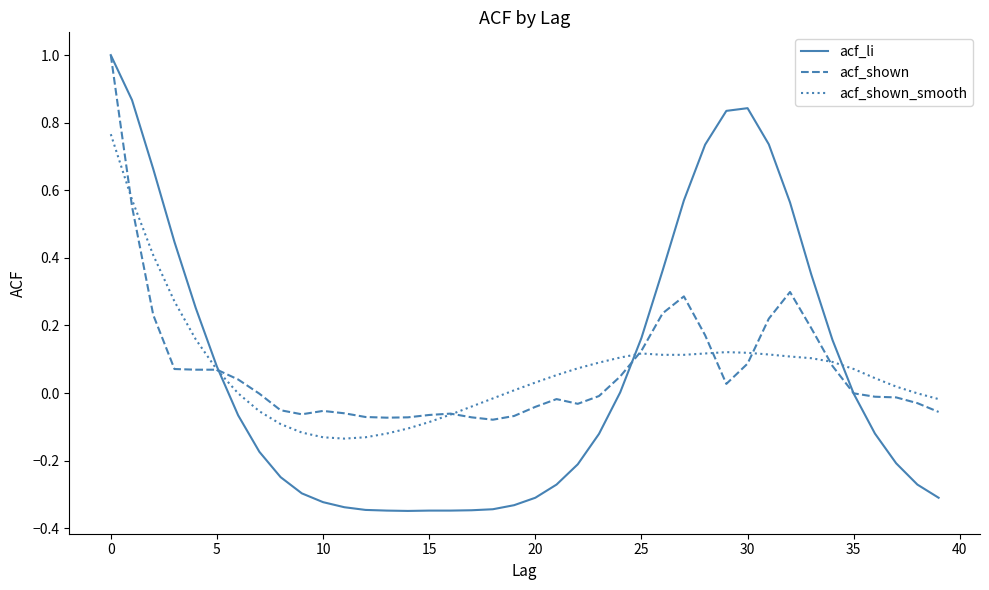

How many lines are shown in the chart?

3